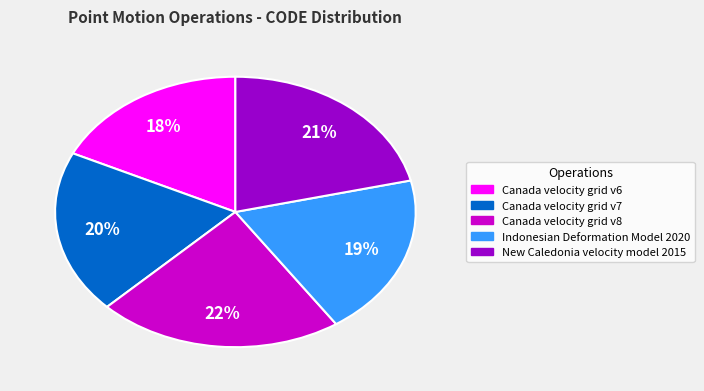

What is the largest slice in the pie chart?

Canada velocity grid v8